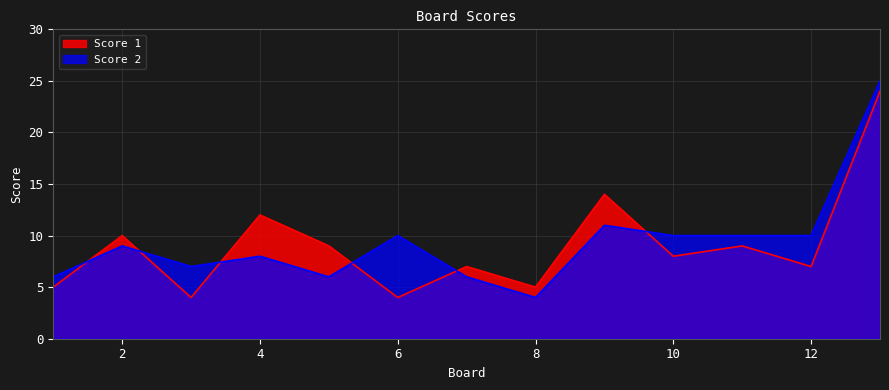

What is the difference between the second highest and second lowest values in the Score 1 series?

10